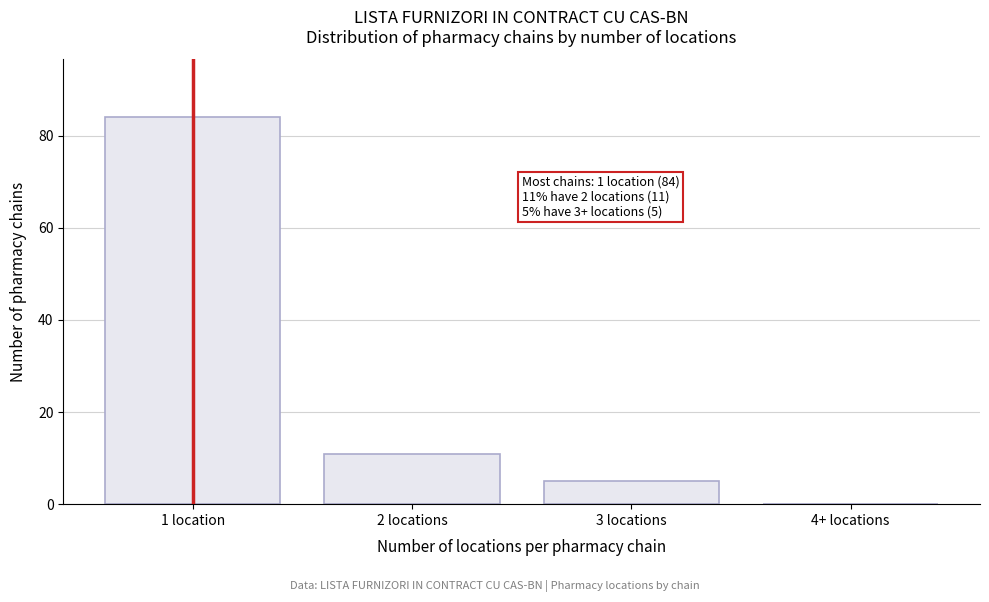

Reading left to right, list all the values displayed in this chart.

1 location=84	2 locations=11	3 locations=5	4+ locations=0